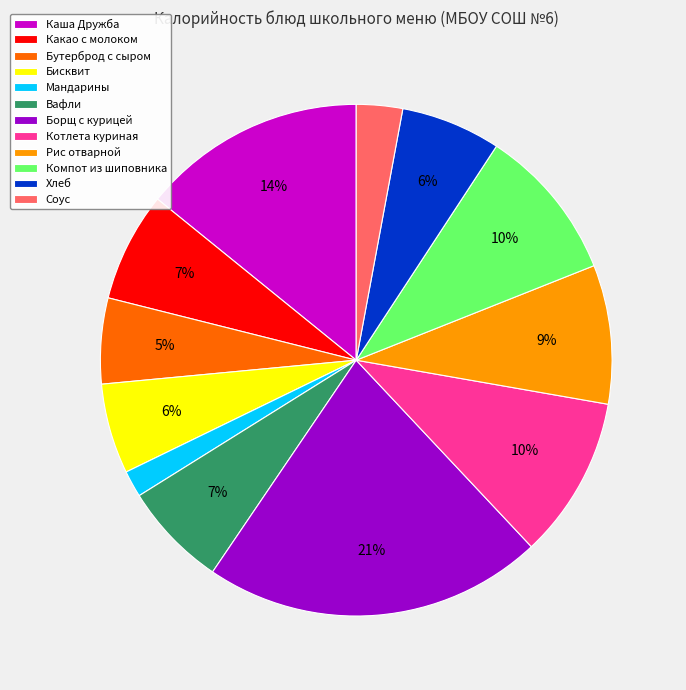

How many segments does this pie chart have?

12